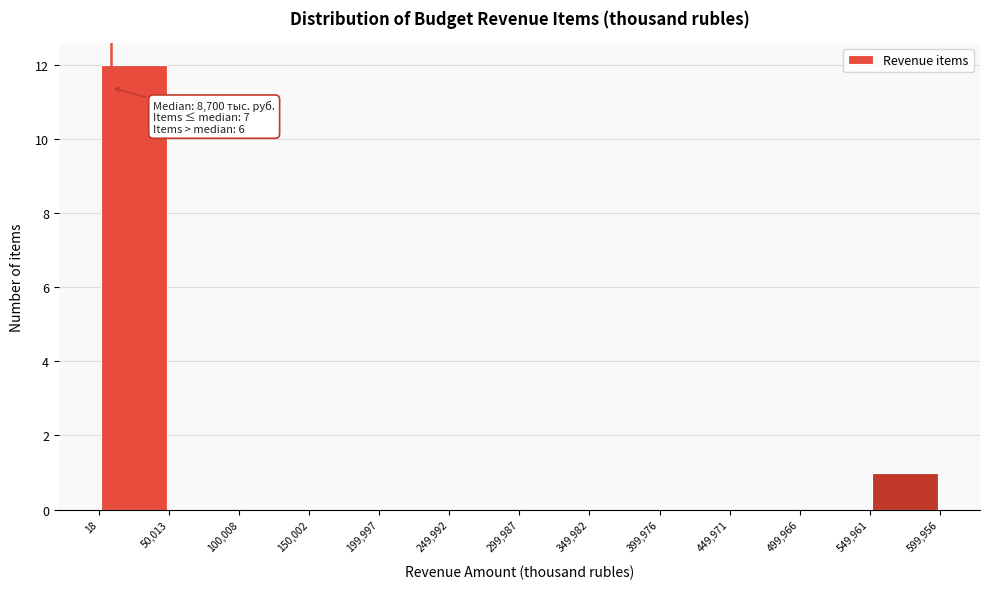

Which range on the x-axis has the tallest bar?

18 to 50,013